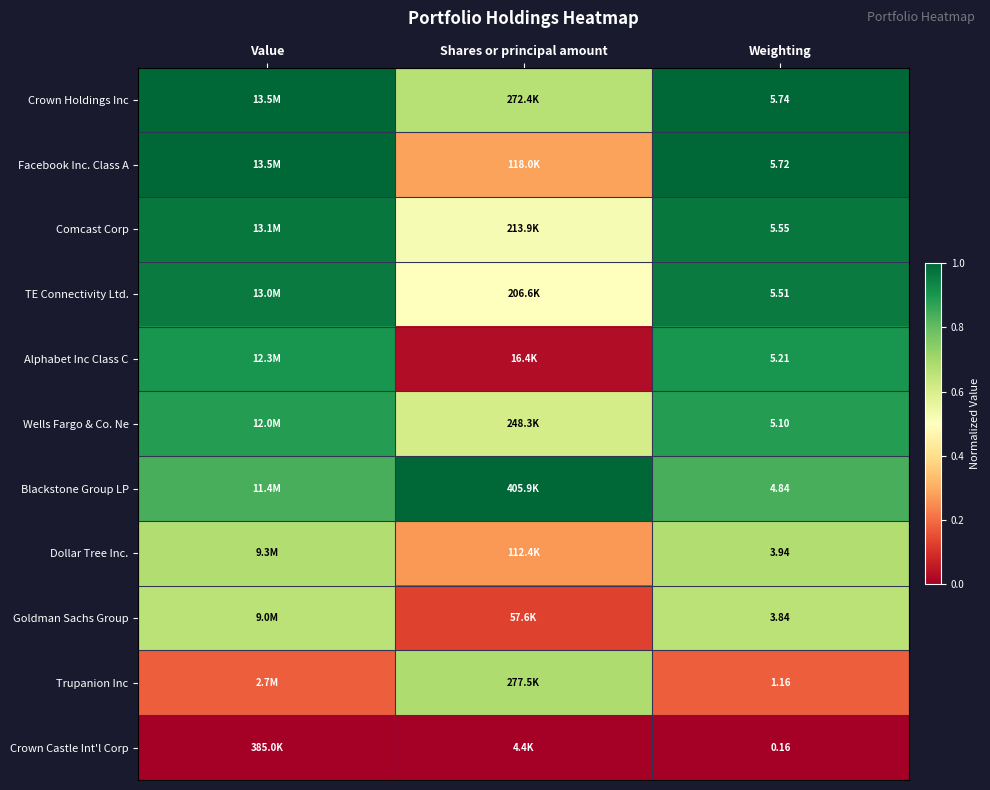

Rank the series at Weighting from lowest to highest value.

Crown Castle Int'l Corp, Trupanion Inc, Goldman Sachs Group, Dollar Tree Inc., Blackstone Group LP, Wells Fargo & Co. Ne, Alphabet Inc Class C, TE Connectivity Ltd., Comcast Corp, Facebook Inc. Class A, Crown Holdings Inc